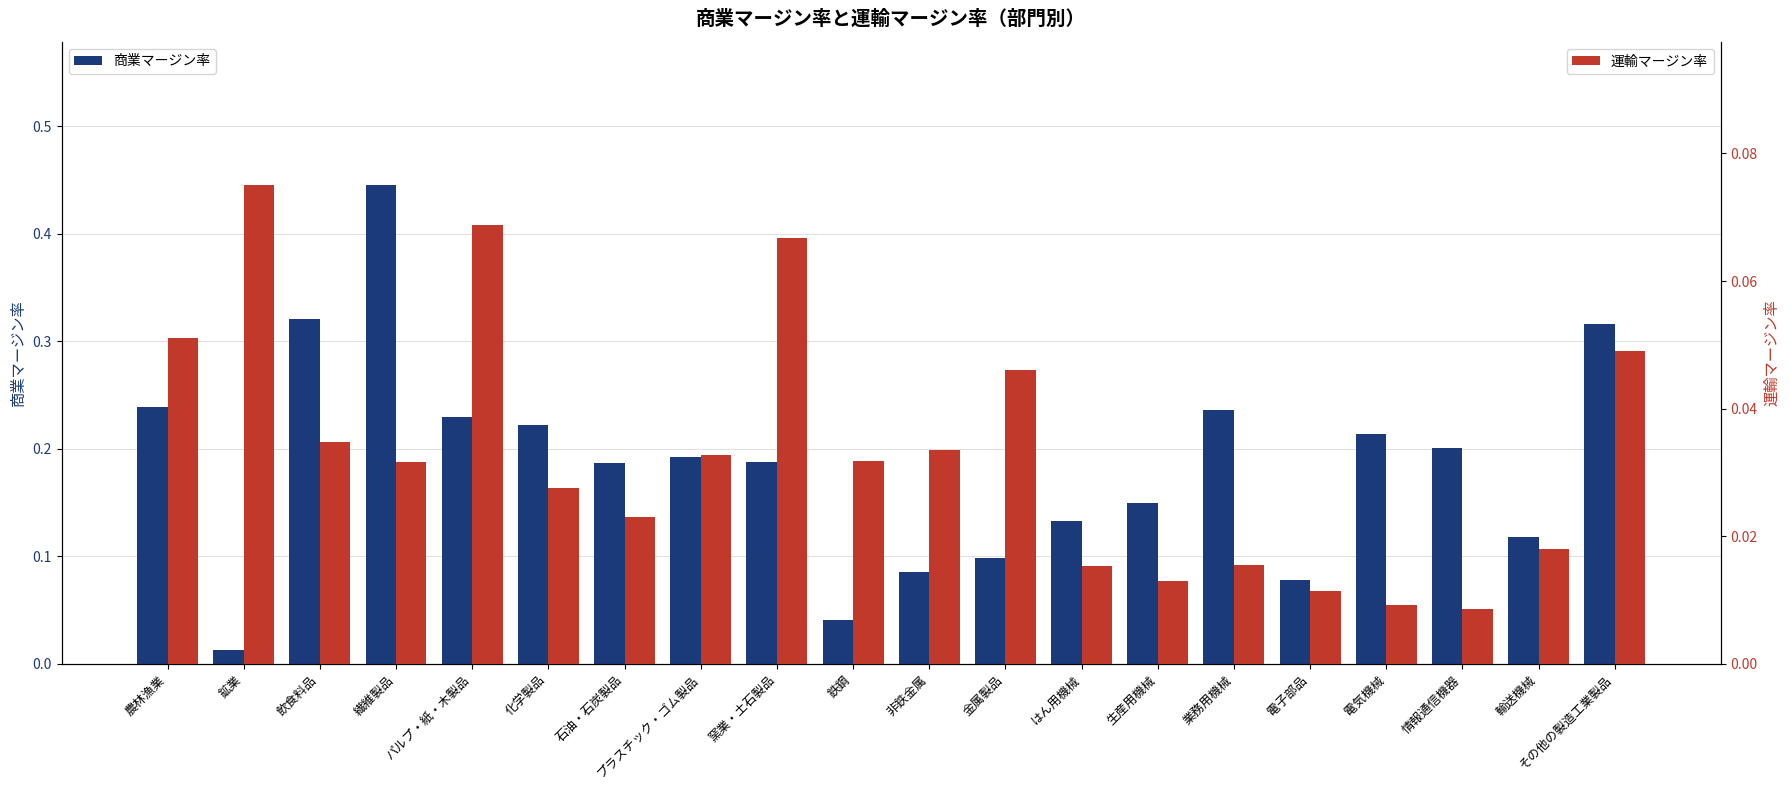

What is the highest value of the 運輸マージン率 series?

0.1